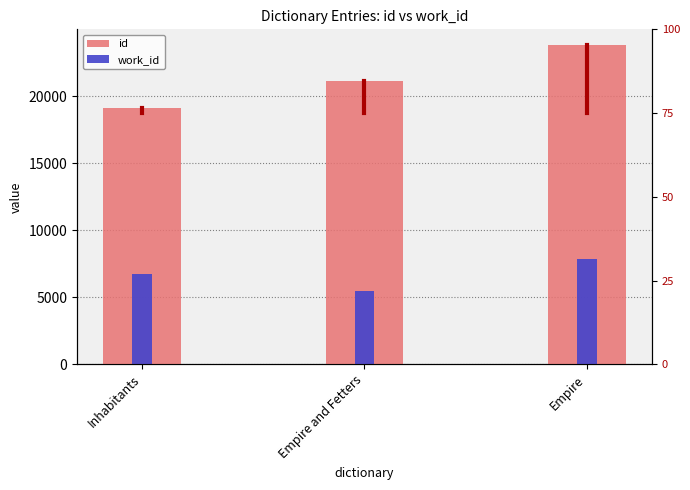

Which series has the largest total across all categories?

id